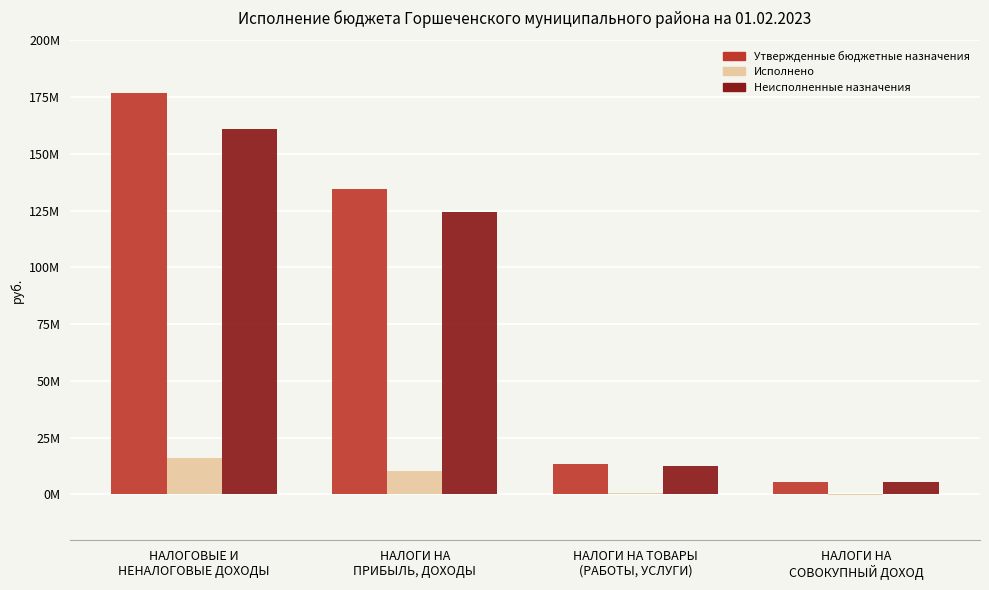

Between НАЛОГИ НА
ПРИБЫЛЬ, ДОХОДЫ and НАЛОГИ НА
СОВОКУПНЫЙ ДОХОД, which series saw the biggest shift?

Утвержденные бюджетные назначения